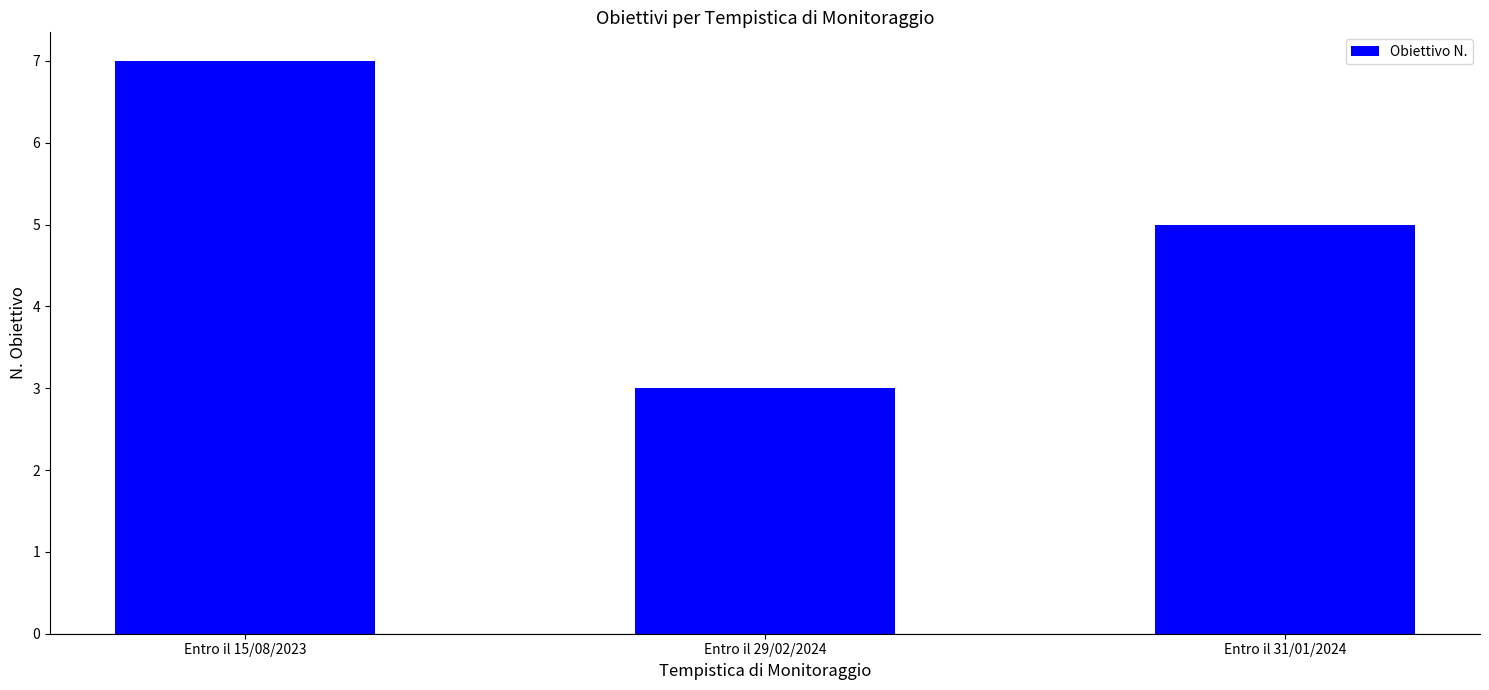

Rank the categories by value from lowest to highest.

Entro il 29/02/2024, Entro il 31/01/2024, Entro il 15/08/2023